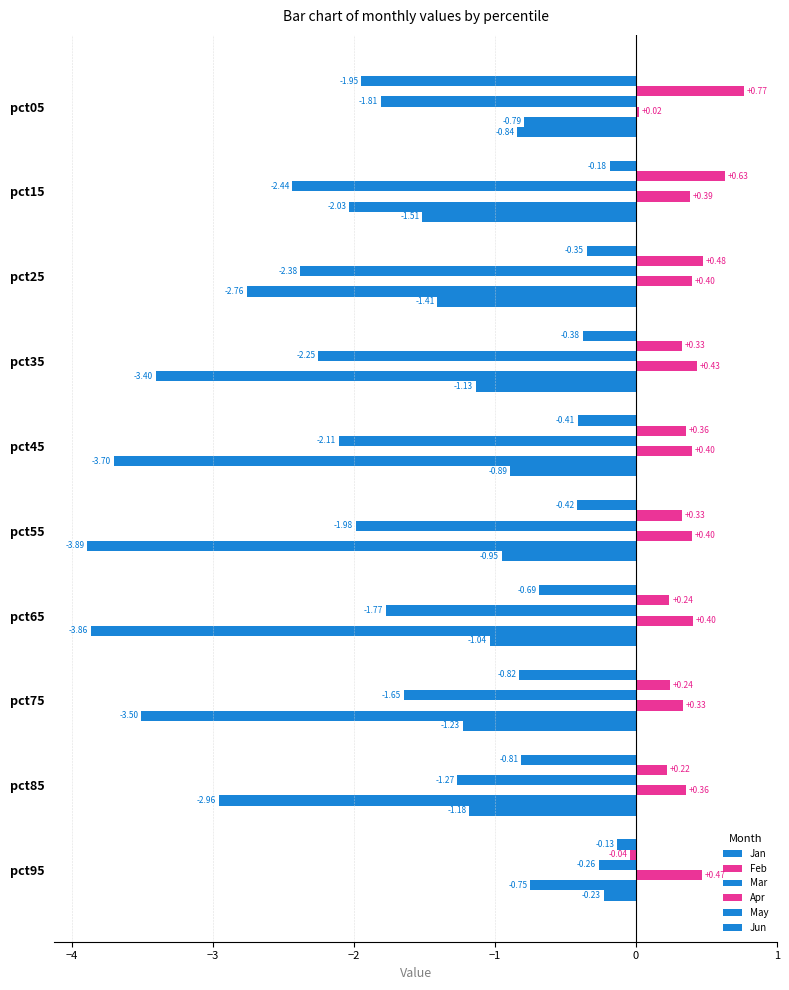

At which category is the sum across all series the highest?

pct95